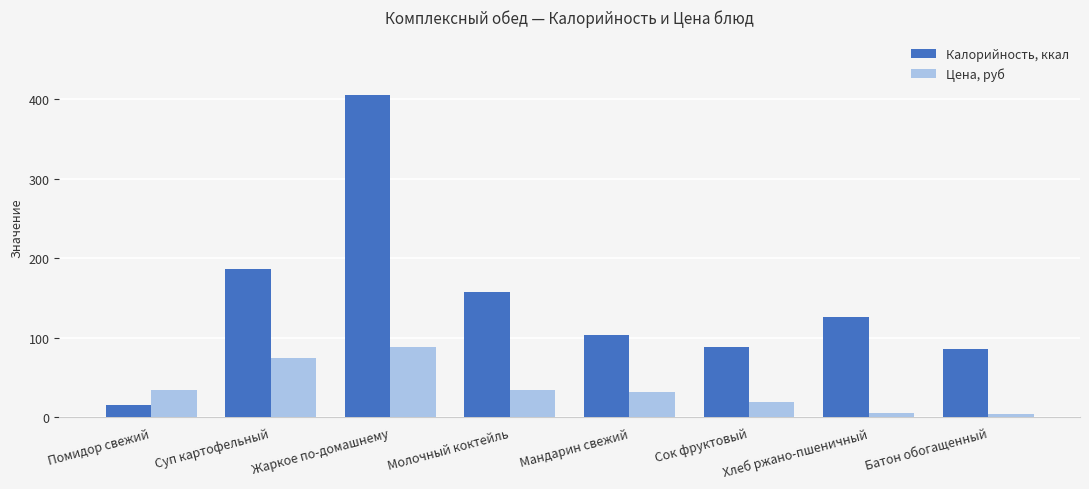

Which category has the highest value in the Цена, руб series?

Жаркое по-домашнему